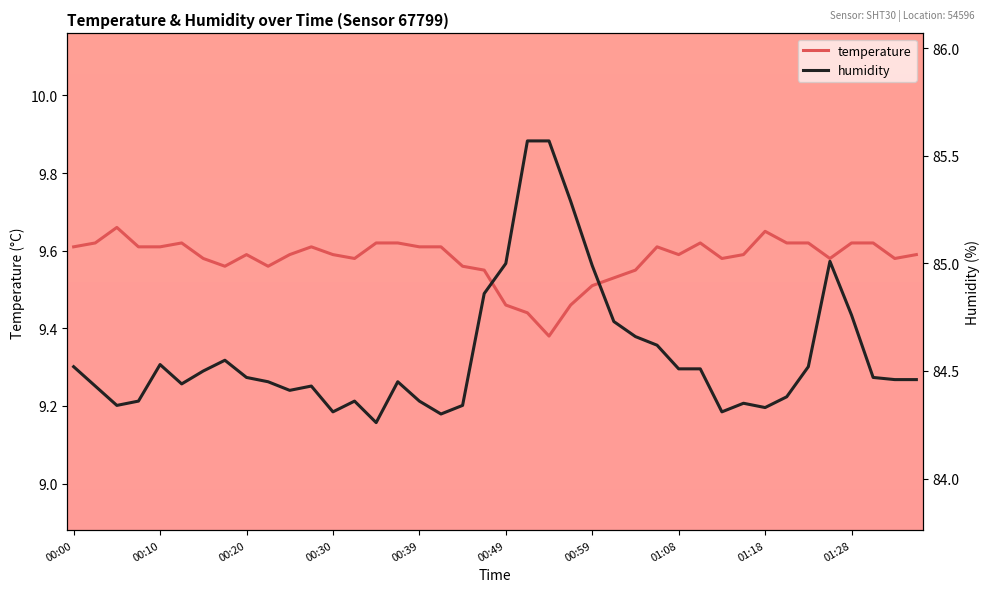

Reading right to left, list all the values displayed in this chart.

temperature: 9.6	9.6	9.6	9.6	9.6	9.6	9.6	9.7	9.6	9.6	9.6	9.6	9.6	9.6	9.5	9.5	9.5	9.4	9.4	9.5	9.6	9.6	9.6	9.6	9.6	9.6	9.6	9.6	9.6	9.6	9.6	9.6	9.6	9.6	9.6	9.6	9.6	9.7	9.6	9.6
humidity: 84.5	84.5	84.5	84.8	85.0	84.5	84.4	84.3	84.3	84.3	84.5	84.5	84.6	84.7	84.7	85.0	85.3	85.6	85.6	85.0	84.9	84.3	84.3	84.4	84.5	84.3	84.4	84.3	84.4	84.4	84.5	84.5	84.5	84.5	84.4	84.5	84.4	84.3	84.4	84.5